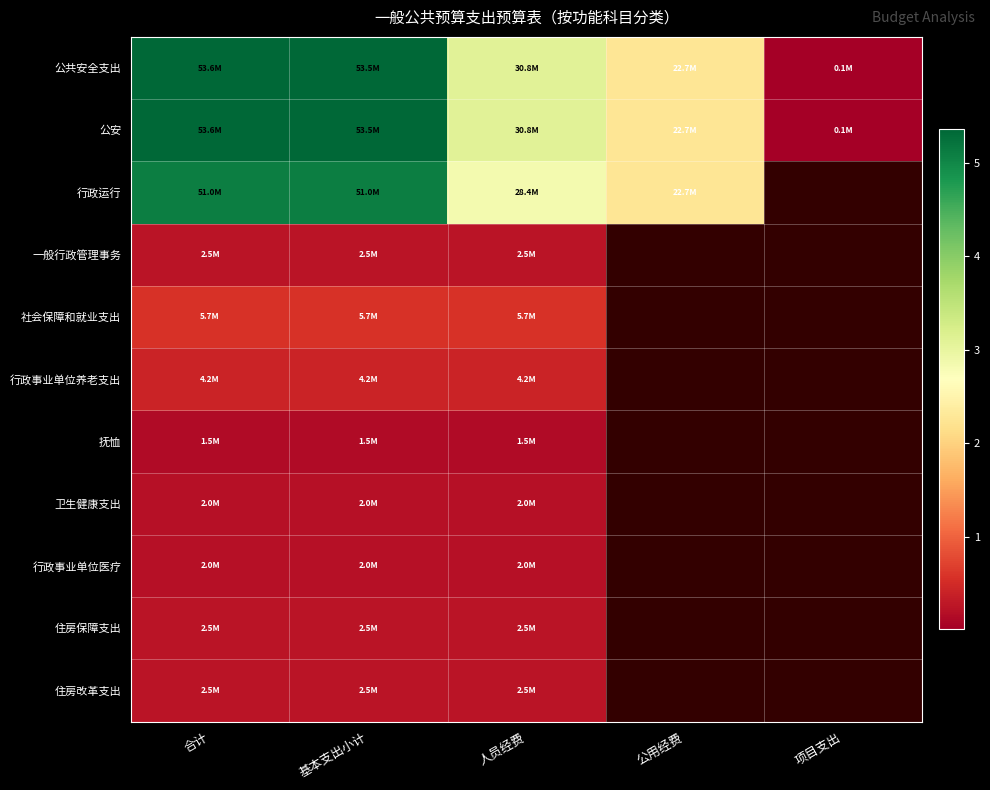

Which category has the highest value in the 住房改革支出 series?

合计